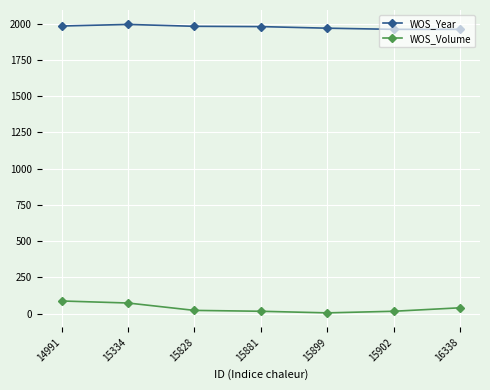

What is the smallest value displayed?

5